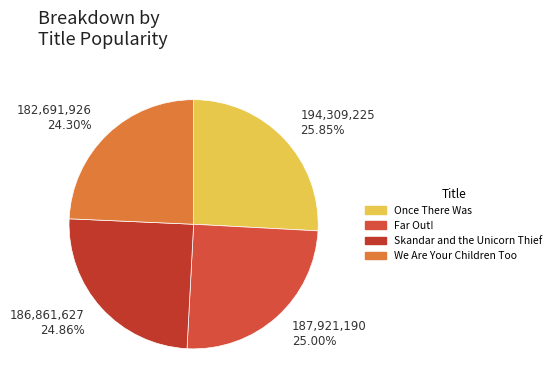

Is Far Out! the majority of the pie?

No